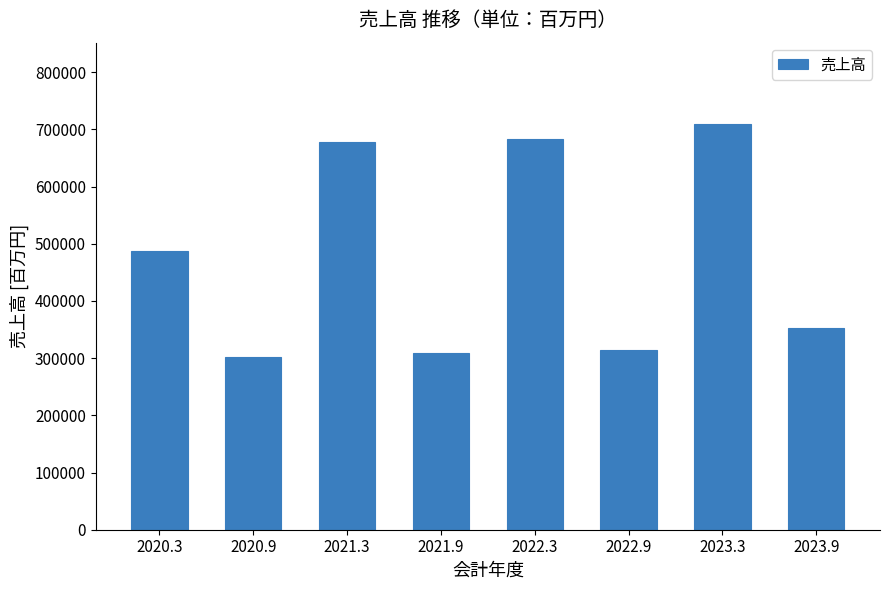

Reading right to left, list all the values displayed in this chart.

2023.9=353124	2023.3=709641	2022.9=313490	2022.3=682912	2021.9=308155	2021.3=678059	2020.9=301243	2020.3=487856